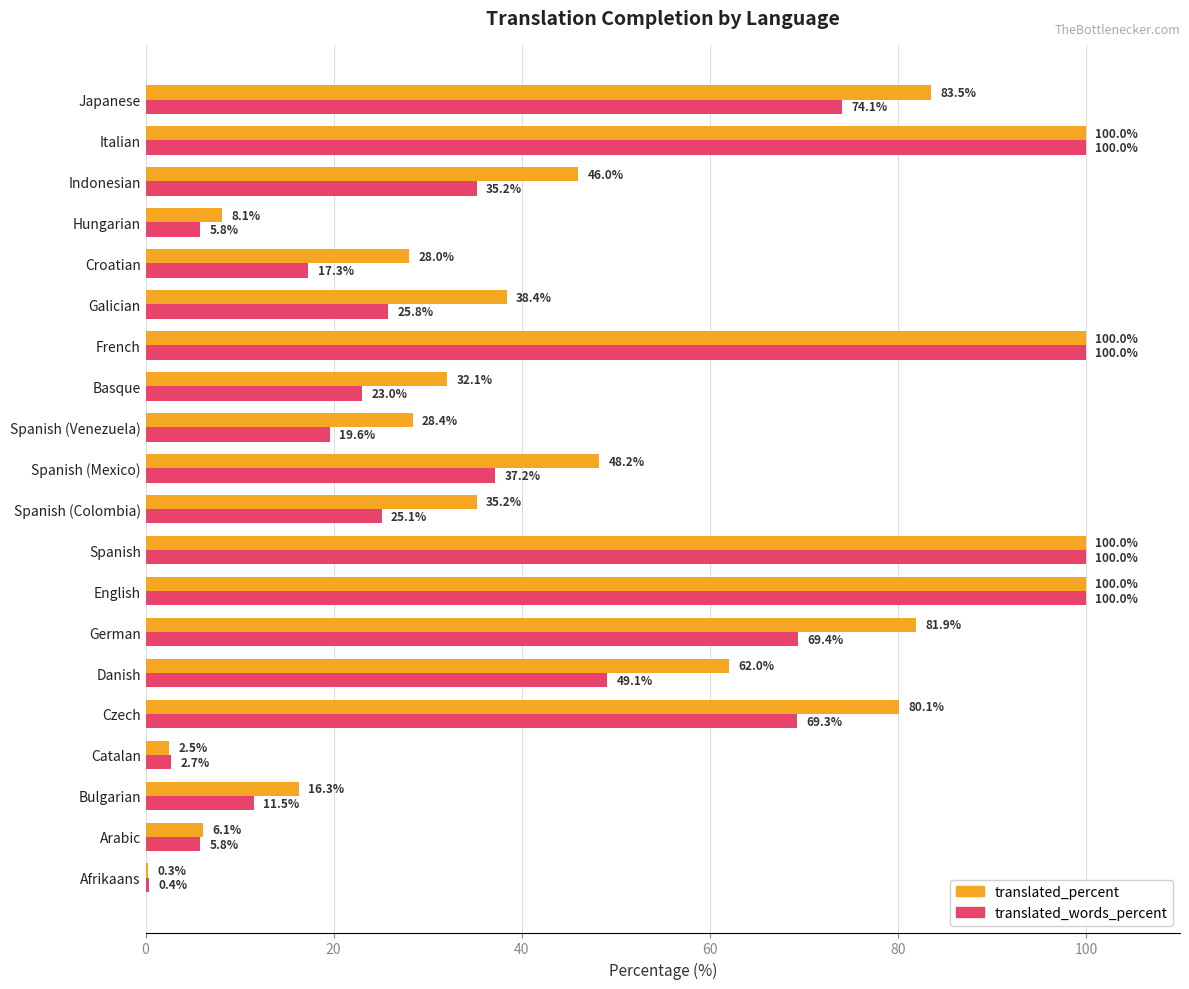

What is the total value across all series at Afrikaans?

0.7